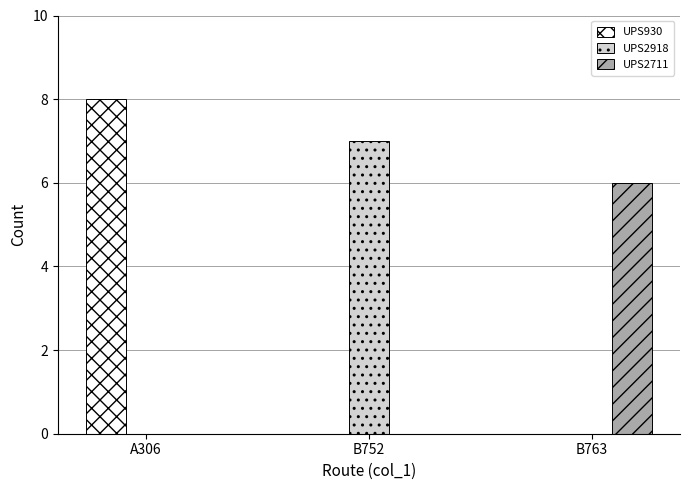

Read the UPS2918 value at B752.

7